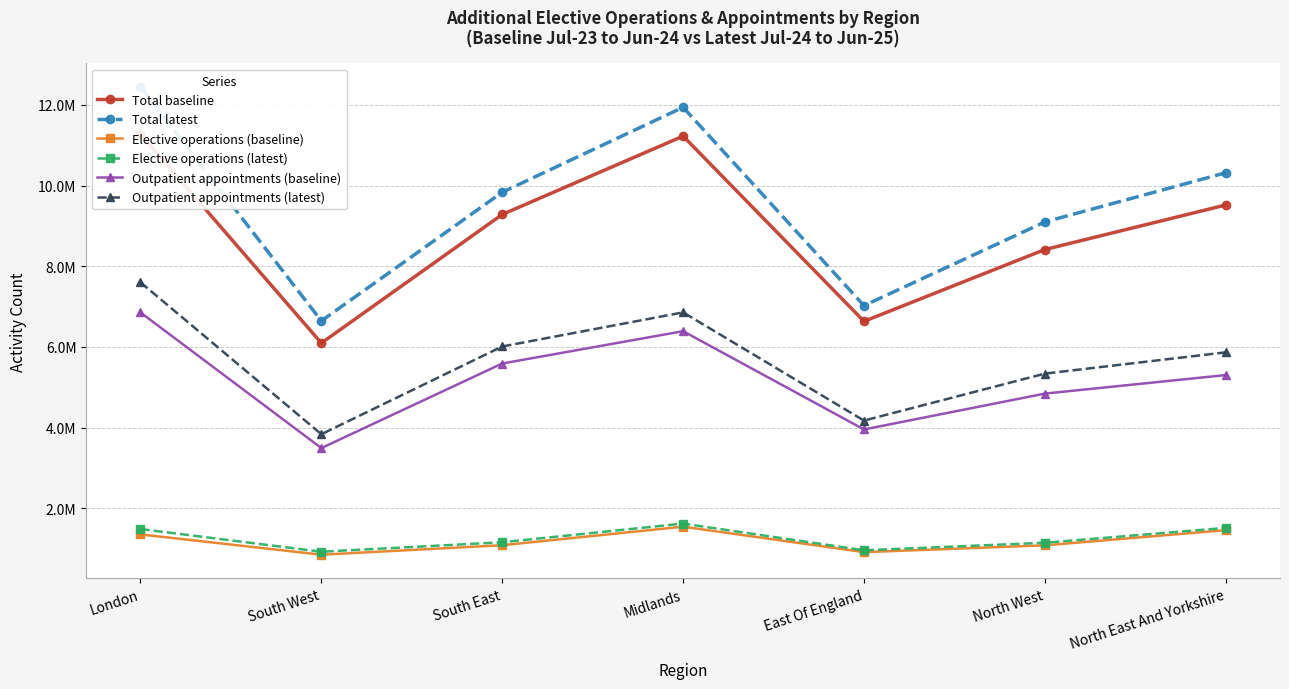

At which category does Elective operations (baseline) reach its first local valley?

South West